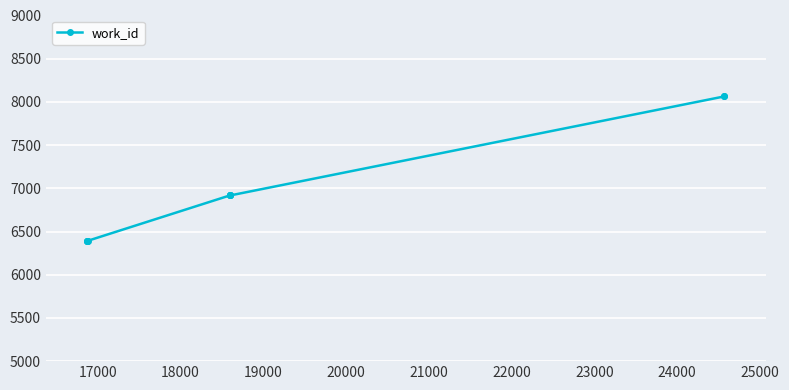

What is the value of the 3rd point from the left?

6392